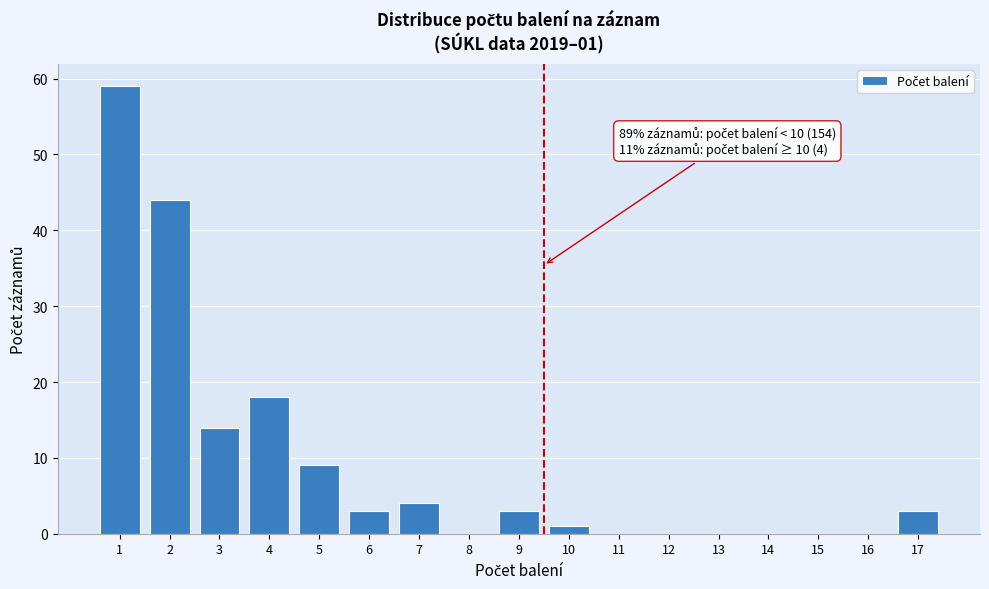

Reading left to right, what are all the values shown in this chart?

1=59	2=44	3=14	4=18	5=9	6=3	7=4	8=0	9=3	10=1	11=0	12=0	13=0	14=0	15=0	16=0	17=3